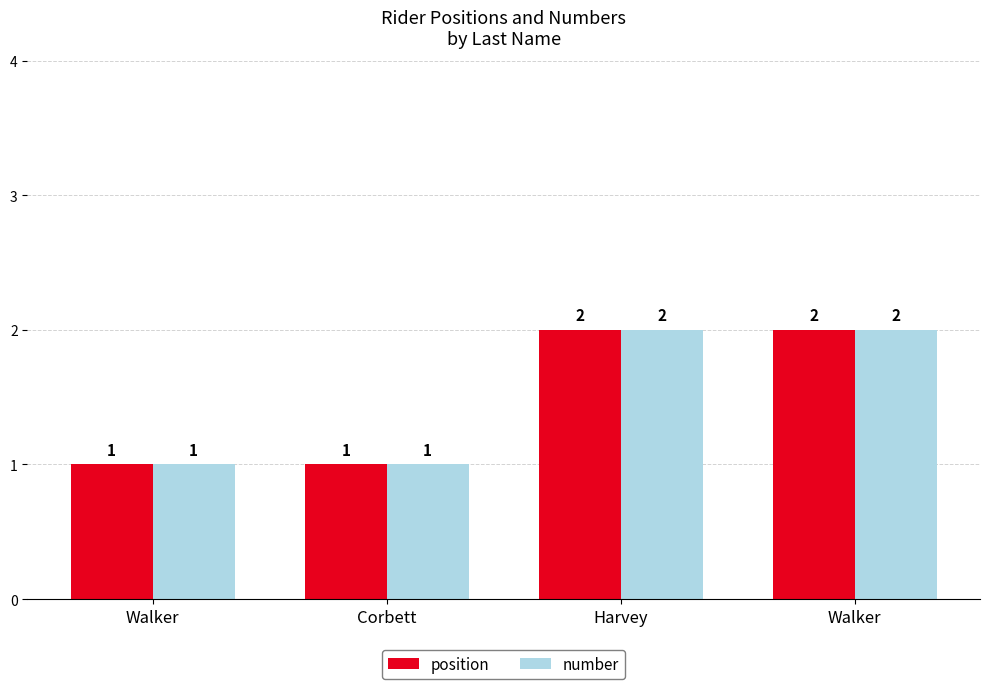

Which series changed the most between Corbett and Walker?

position